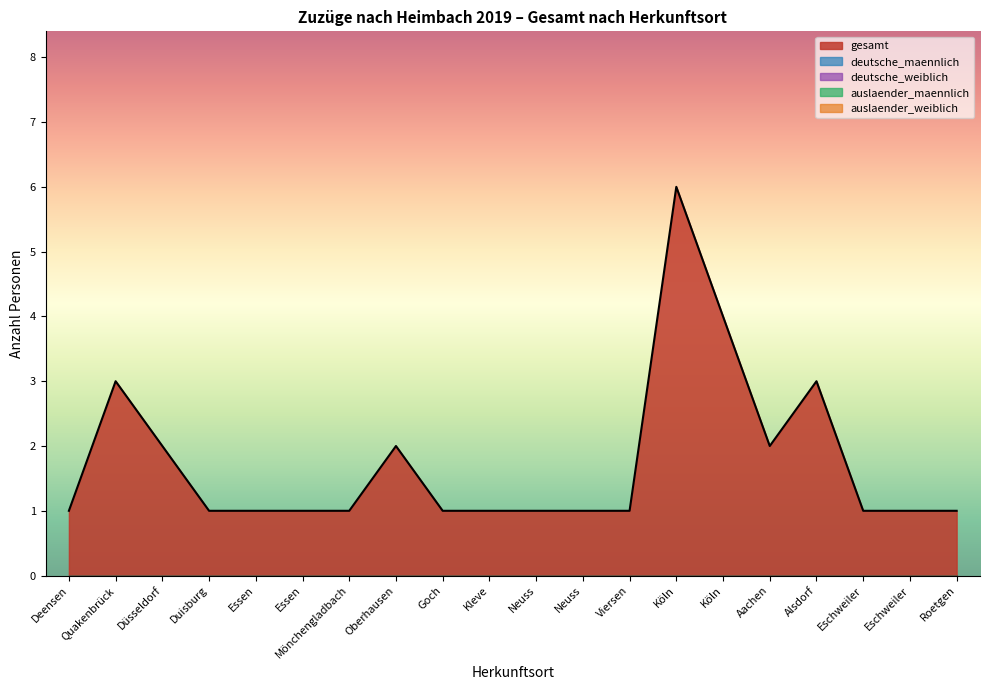

At which category does gesamt reach its first local peak?

Quakenbrück